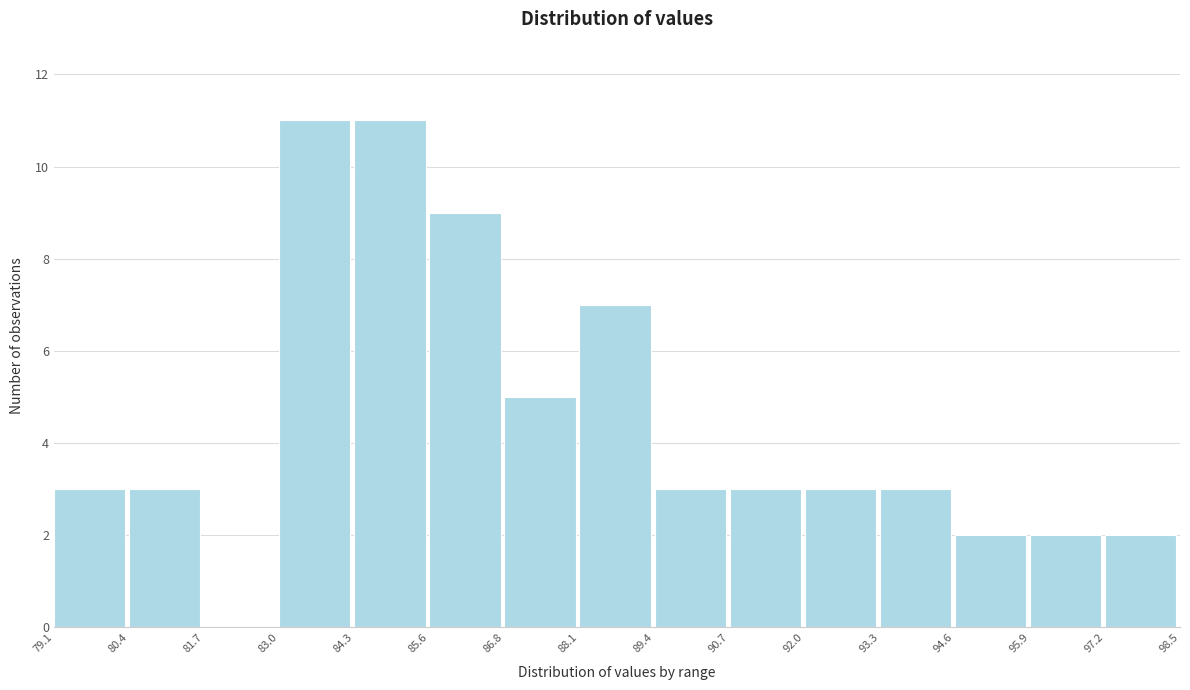

How tall is the bar that spans 92.0 to 93.3 on the x-axis? The values are not printed on the chart, so give them approximately, as read against the axis.

3